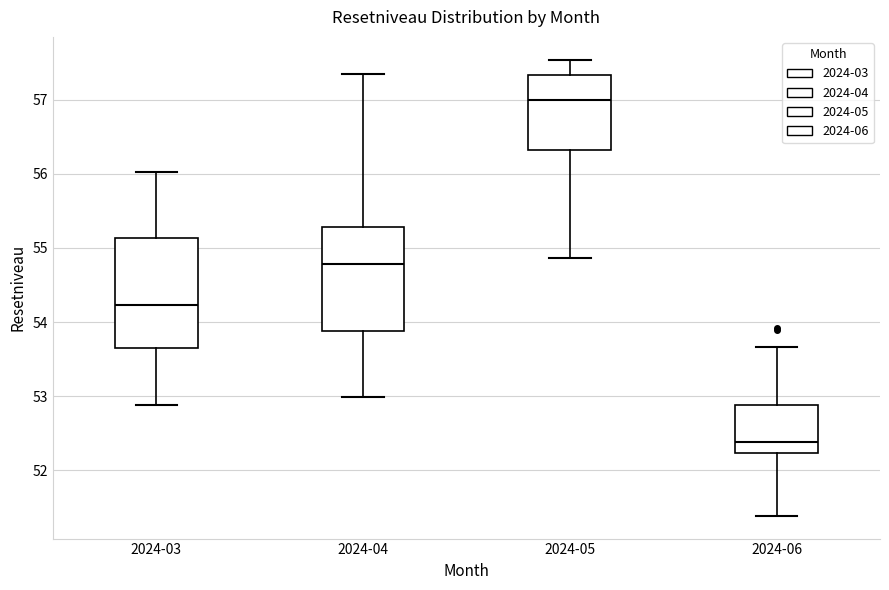

Where does the lower whisker of the box for 2024-06 end on the y-axis? The values are not printed on the chart, so give them approximately, as read against the axis.

51.4